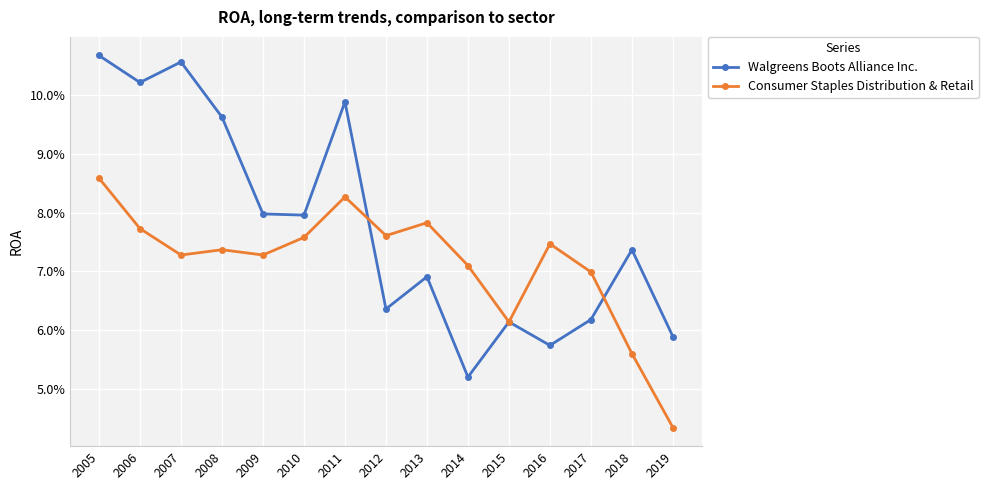

Where is Consumer Staples Distribution & Retail nearest to the value 0?

2019